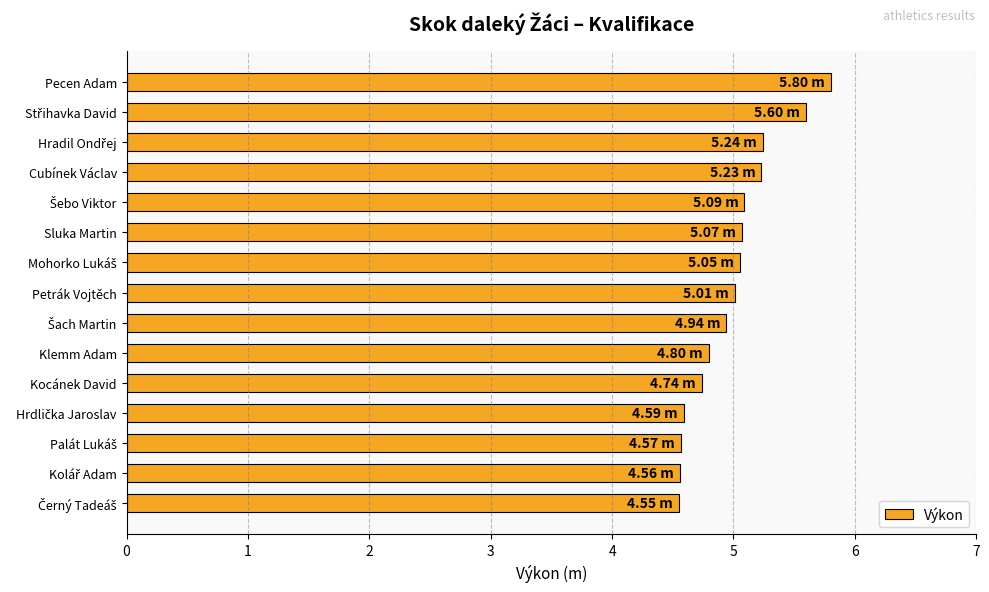

Are the bars horizontal?

Yes